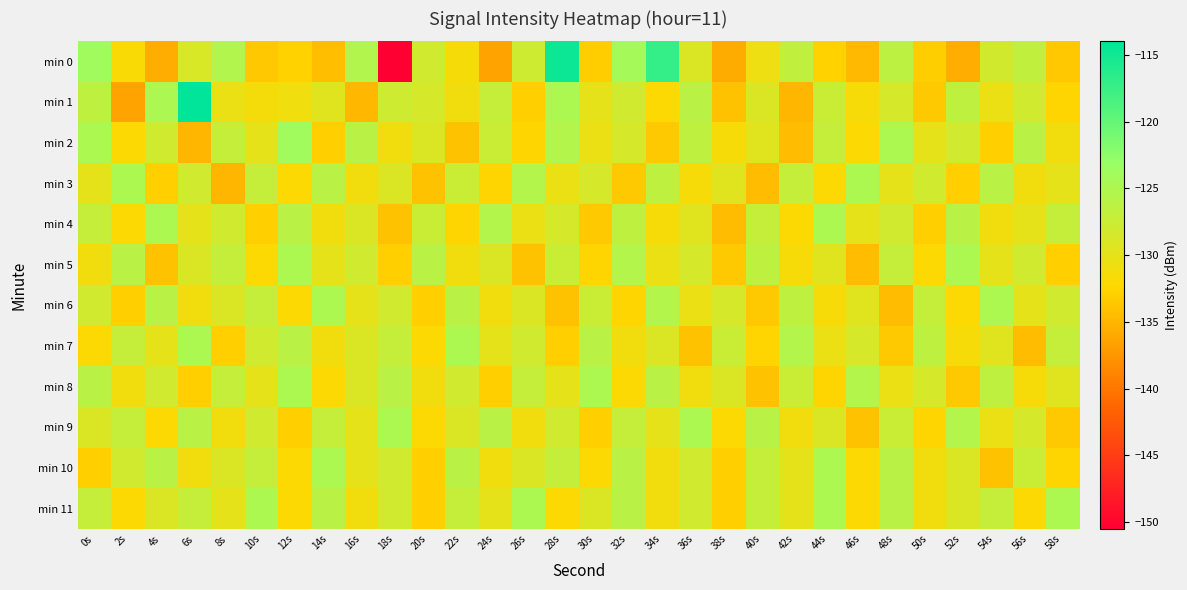

What is the total value across all series at 56s?

-1553.7